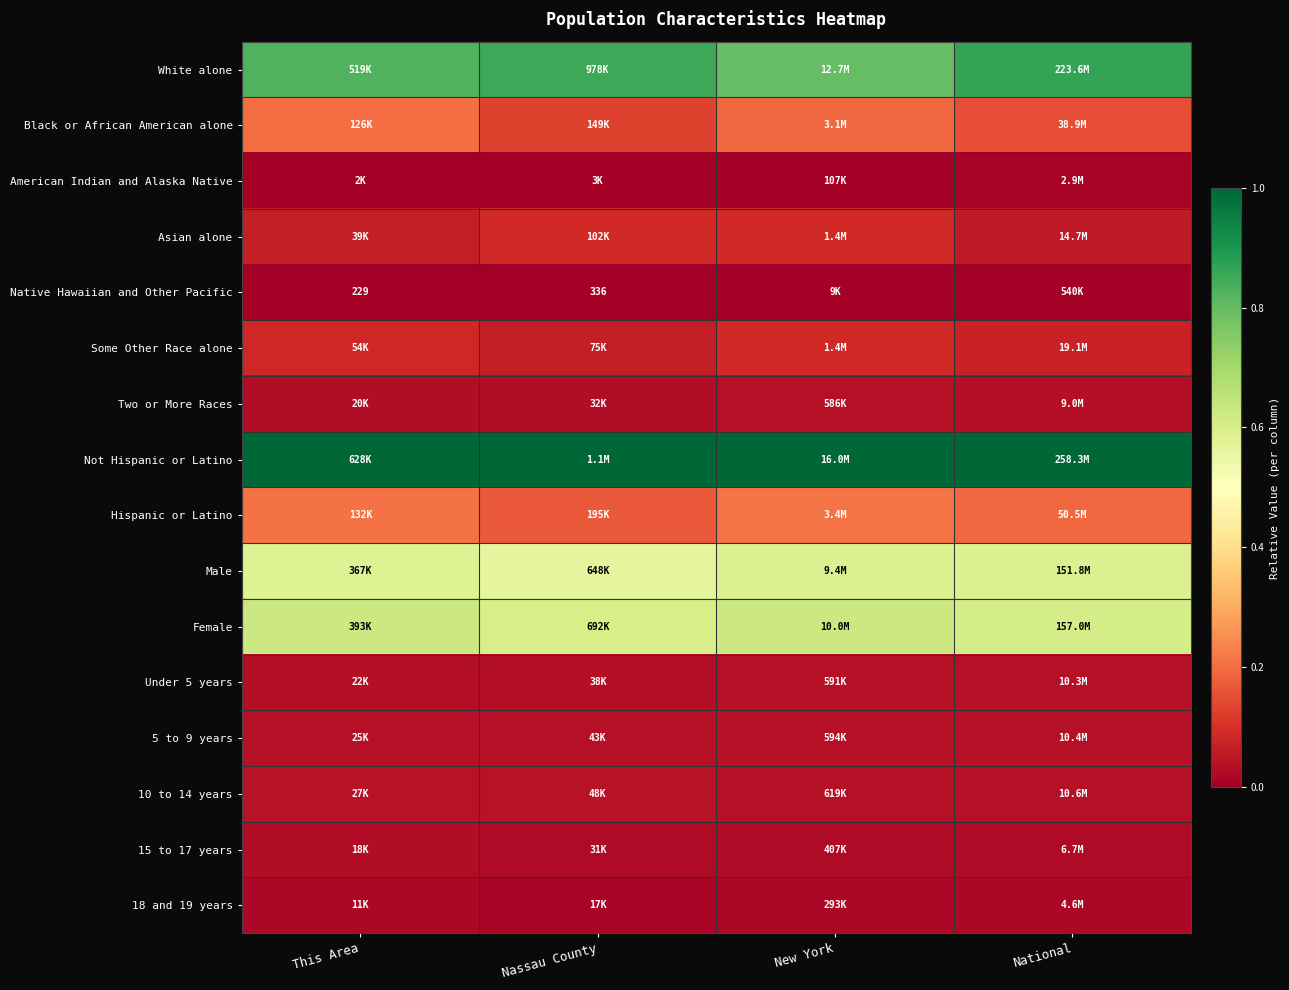

At how many categories does at least one series exceed 0?

4